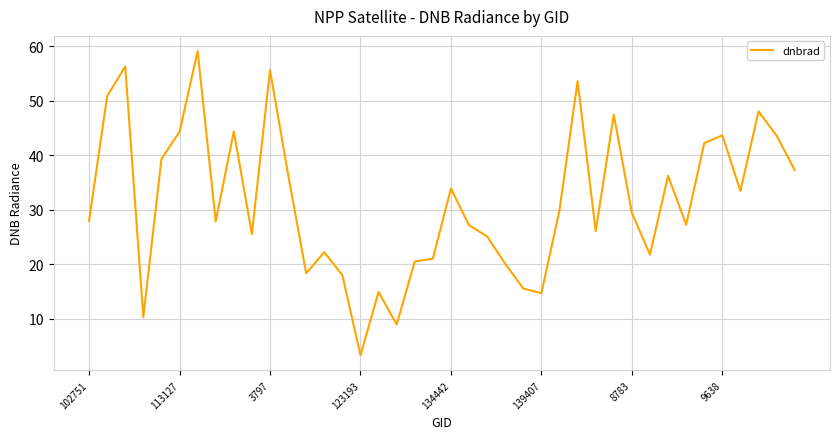

What is the maximum value shown in the chart?

59.1